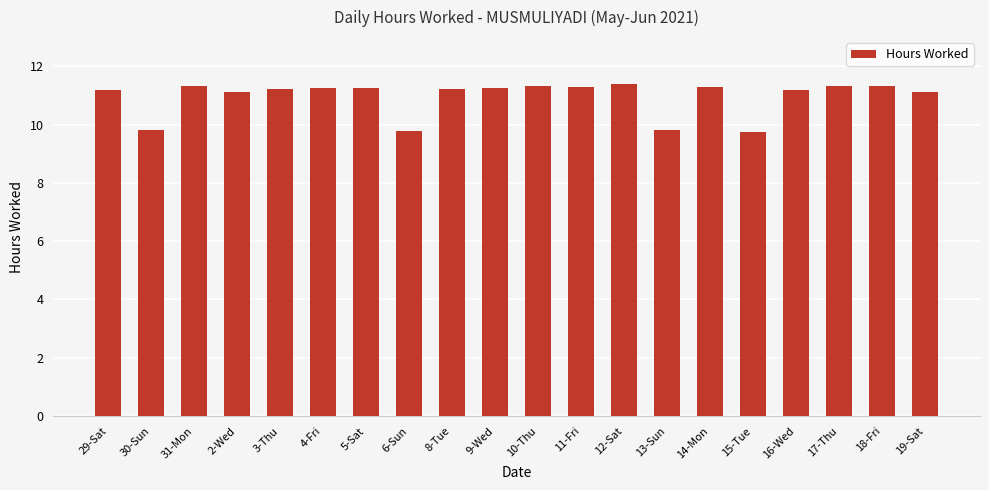

What is the change in value from 31-Mon to 6-Sun?

-1.5